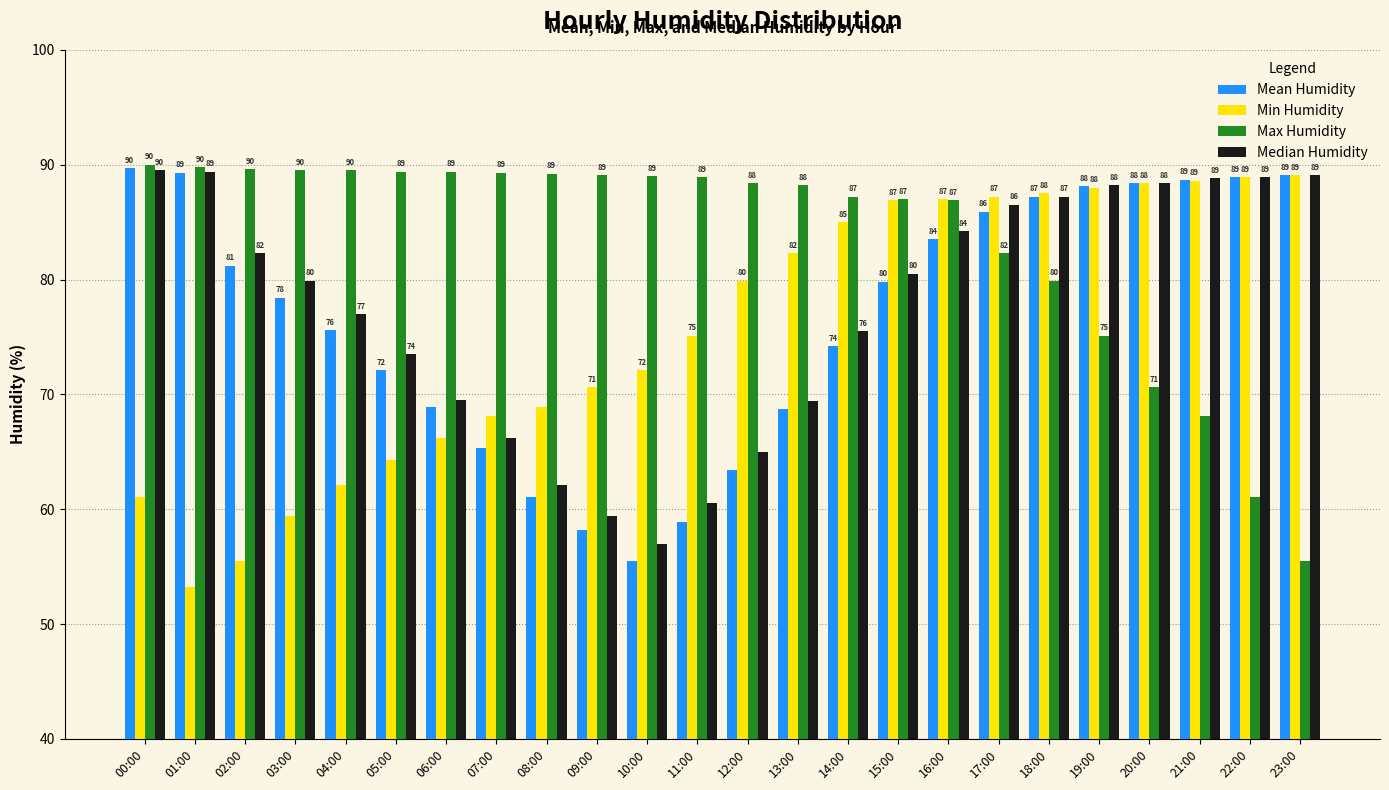

Where is Median Humidity nearest to the value 73?

05:00